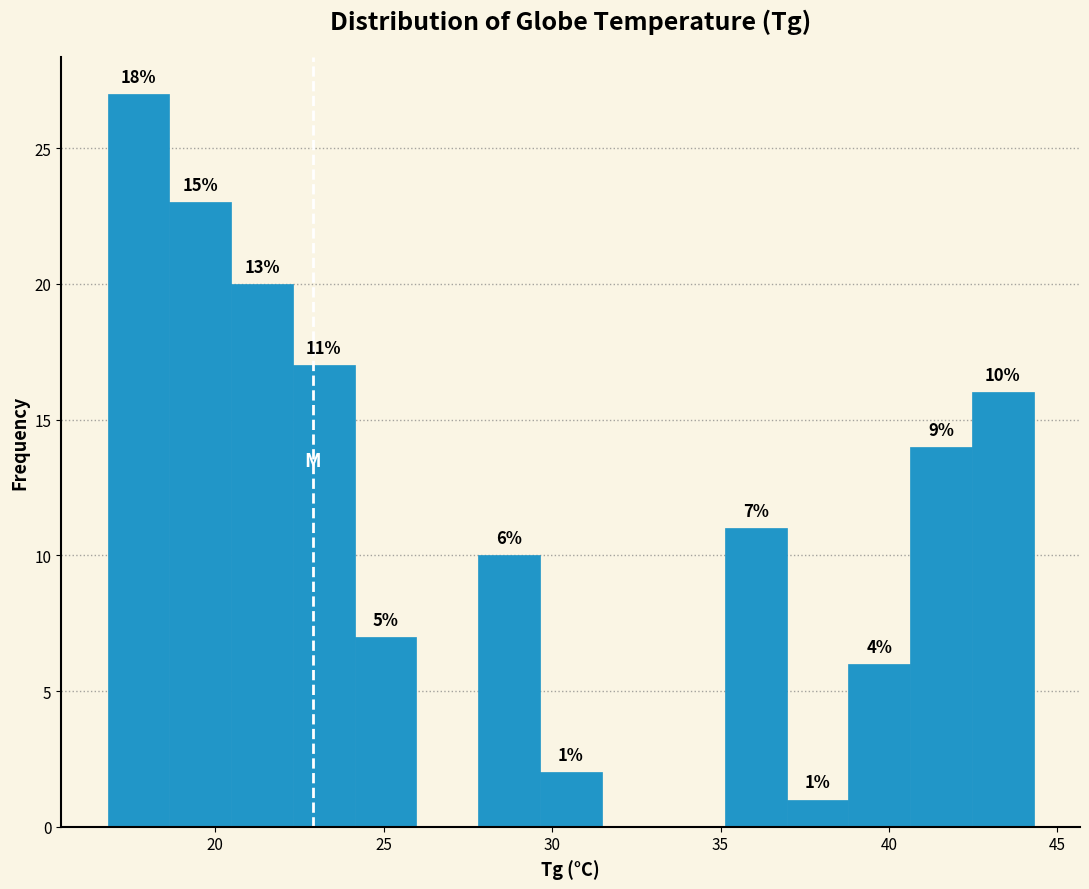

Read against the x-axis, roughly where is the centre of the tallest bar?

17.5